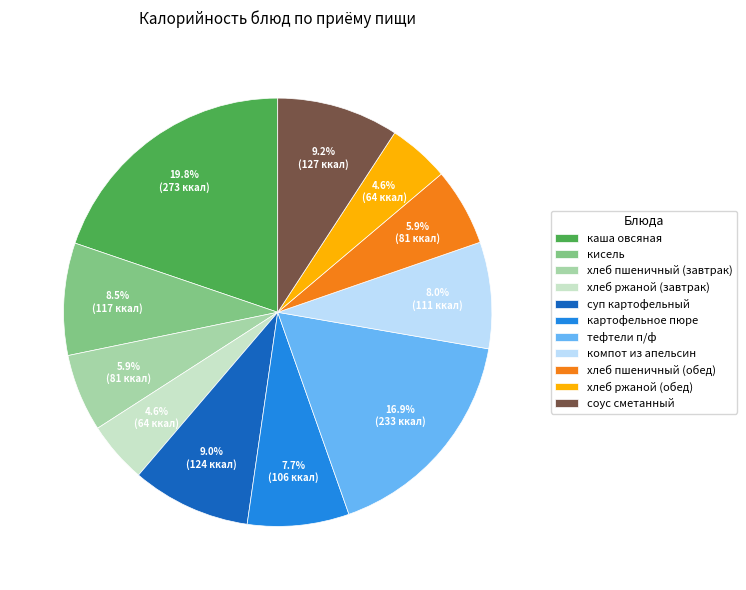

Is the sum of хлеб ржаной (завтрак) and компот из апельсин greater than half?

No